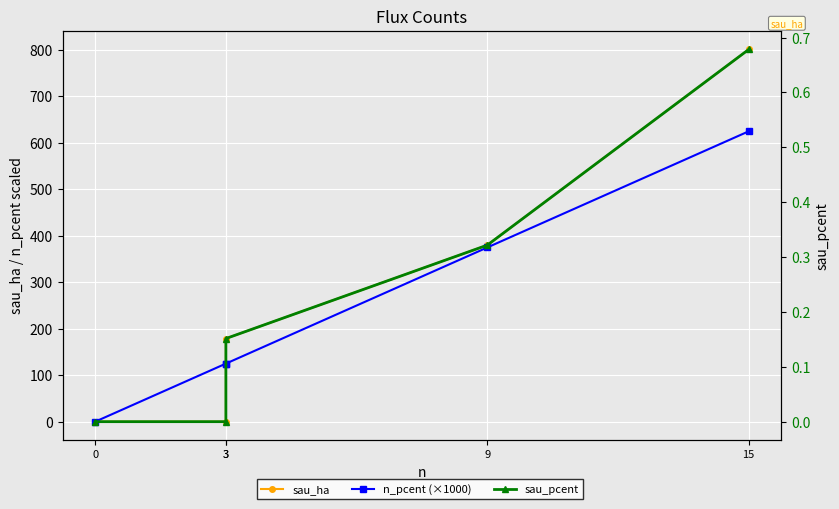

Reading right to left, transcribe all the data shown in this chart.

sau_ha: 0.0	0.0	178.9	380.0	801.1
n_pcent (×1000): 0.0	125.0	125.0	375.0	625.0
sau_pcent: 0.0	0.0	0.2	0.3	0.7